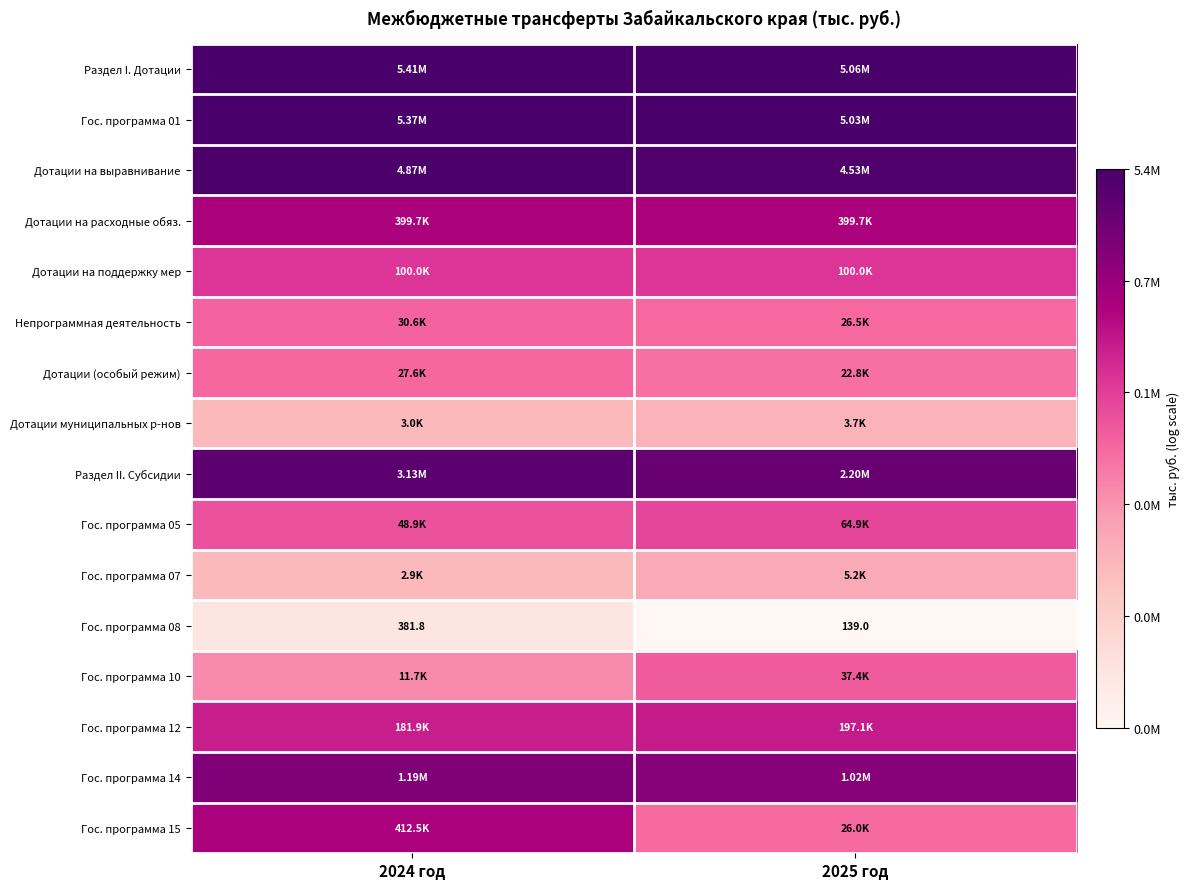

Rank the categories by Раздел I. Дотации value from highest to lowest.

2024 год, 2025 год